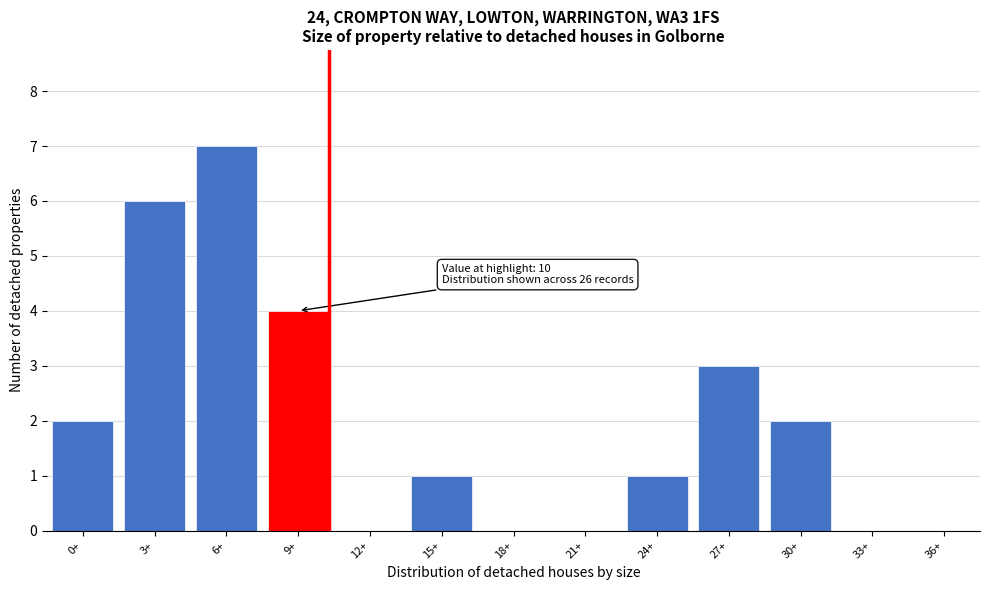

Reading right to left, transcribe all the data shown in this chart.

36+=0	33+=0	30+=2	27+=3	24+=1	21+=0	18+=0	15+=1	12+=0	9+=4	6+=7	3+=6	0+=2